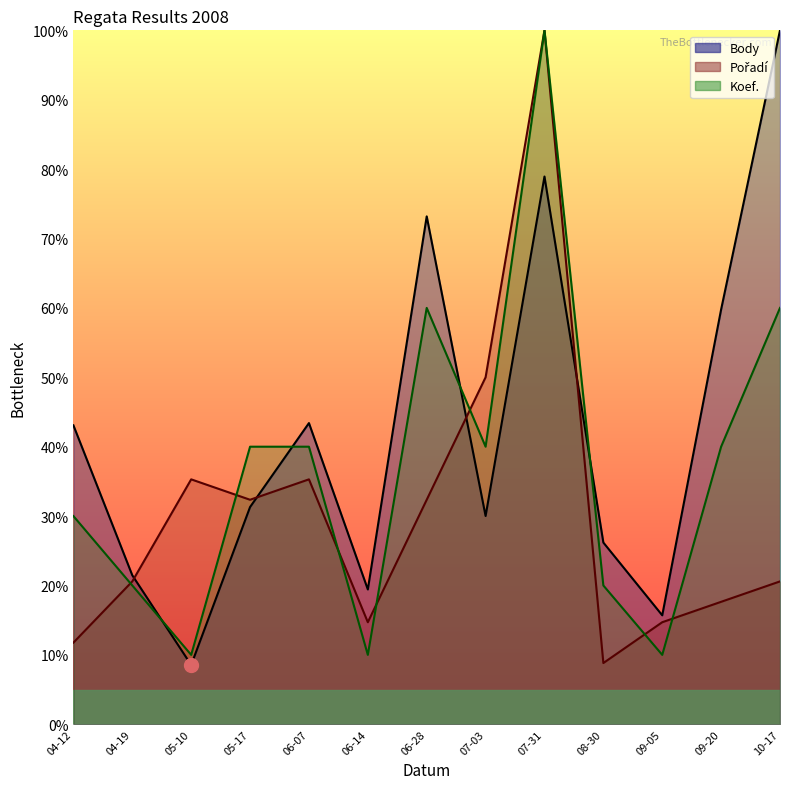

What is the minimum value for Pořadí?

8.8